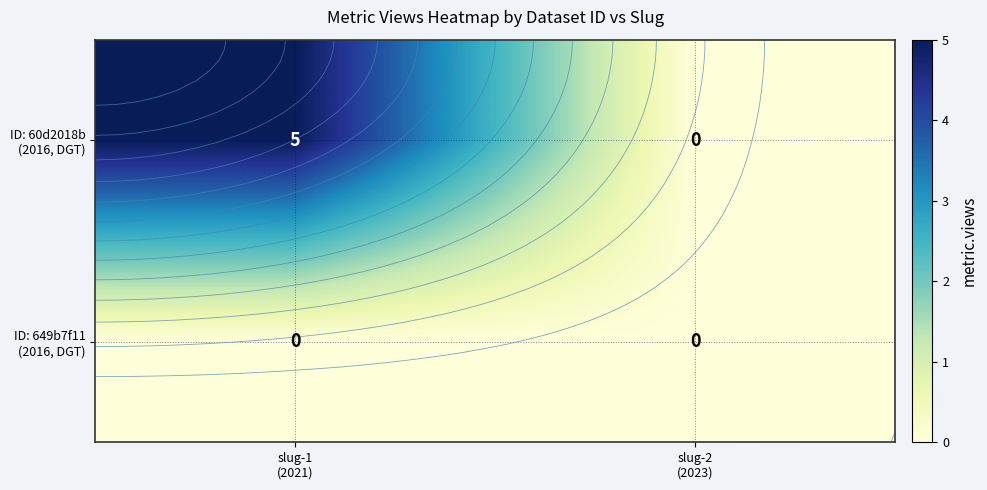

Which series has the widest spread of values?

ID: 60d2018b (2016, DGT)